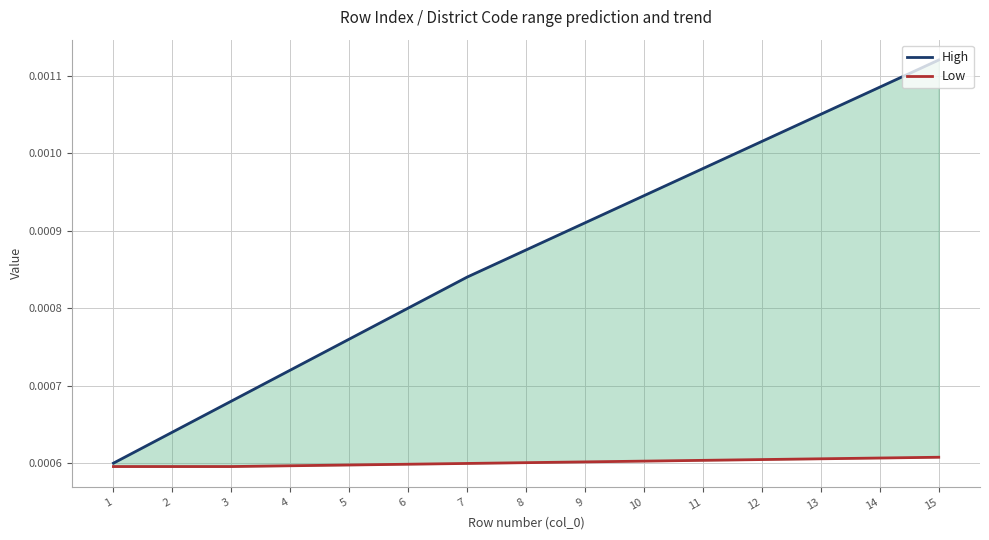

List the series in order of their peak value, lowest first.

Low, High